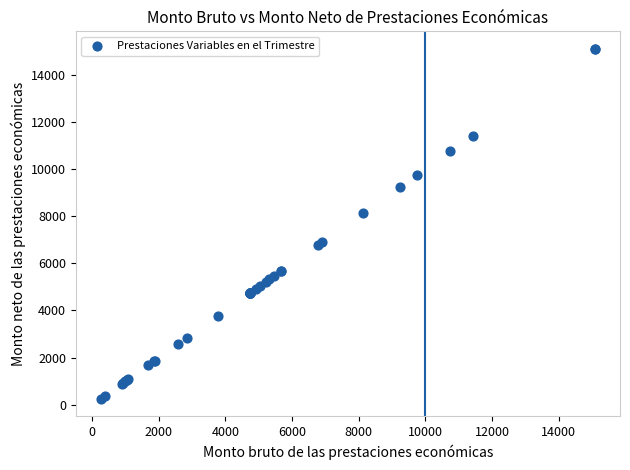

What Y value in the scatter plot is closest to 7678?

8117.8